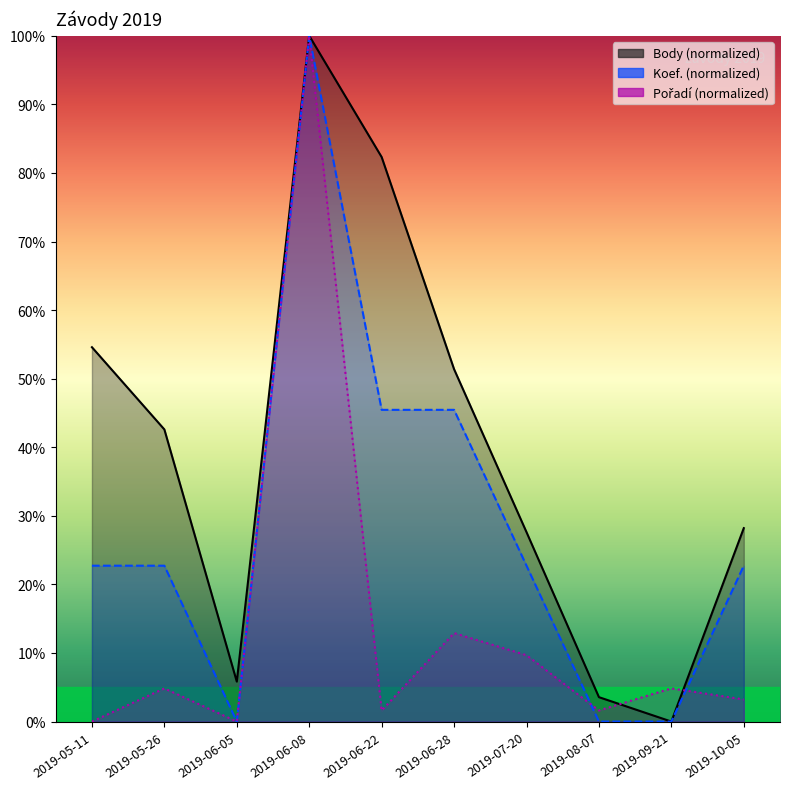

What is the label of the 1st point from the right?

2019-10-05